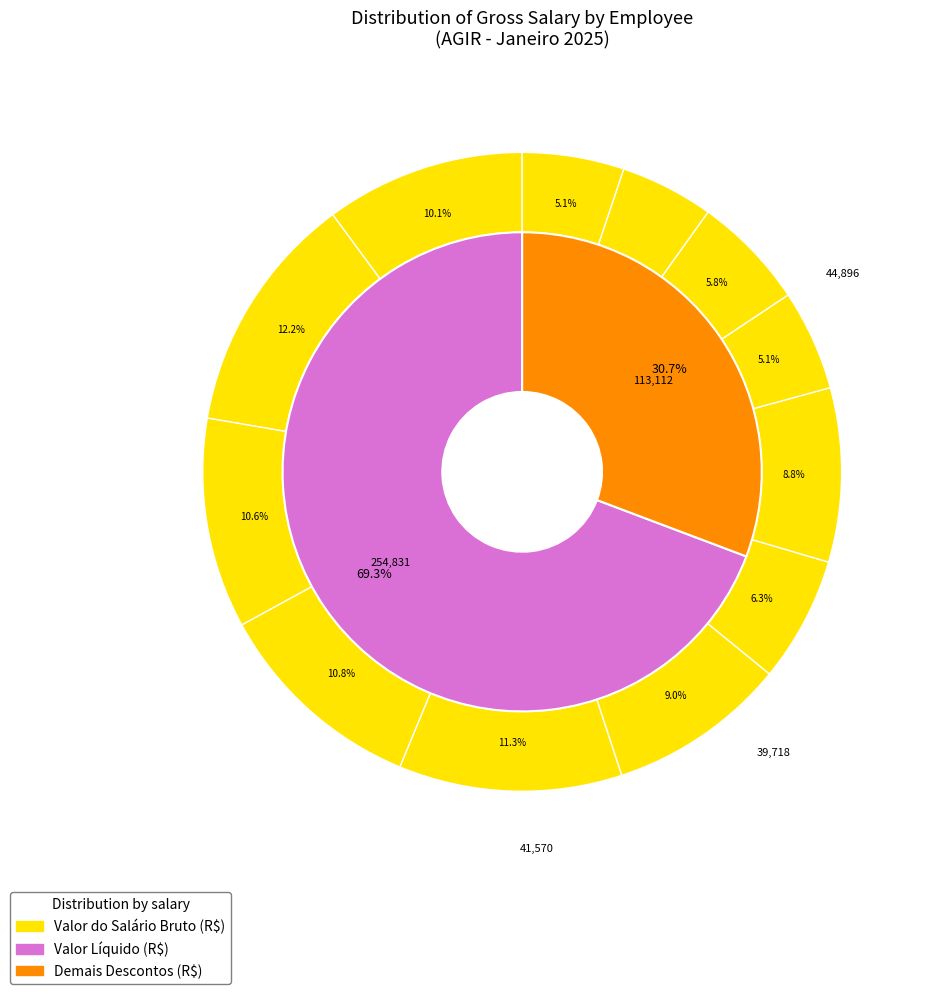

Is there any slice that represents more than half of the pie?

No